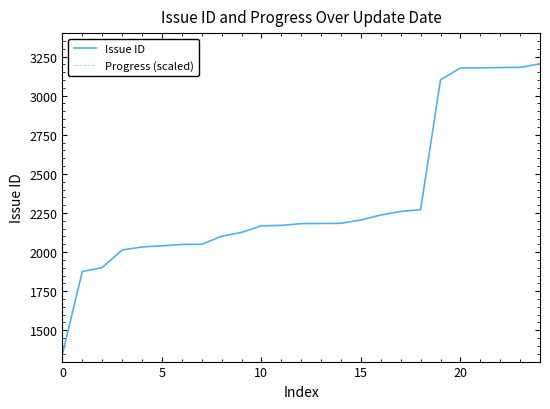

List the series in order of their overall mean, highest first.

Progress (scaled), Issue ID